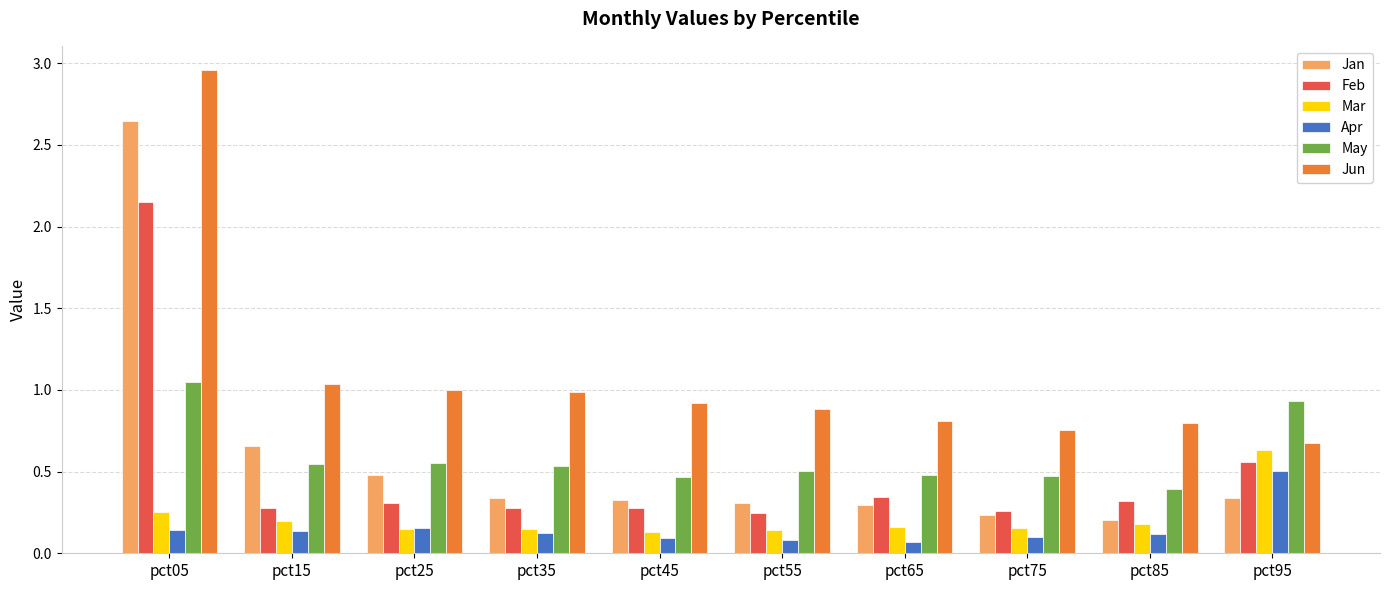

At which label does Jun reach its minimum?

pct95